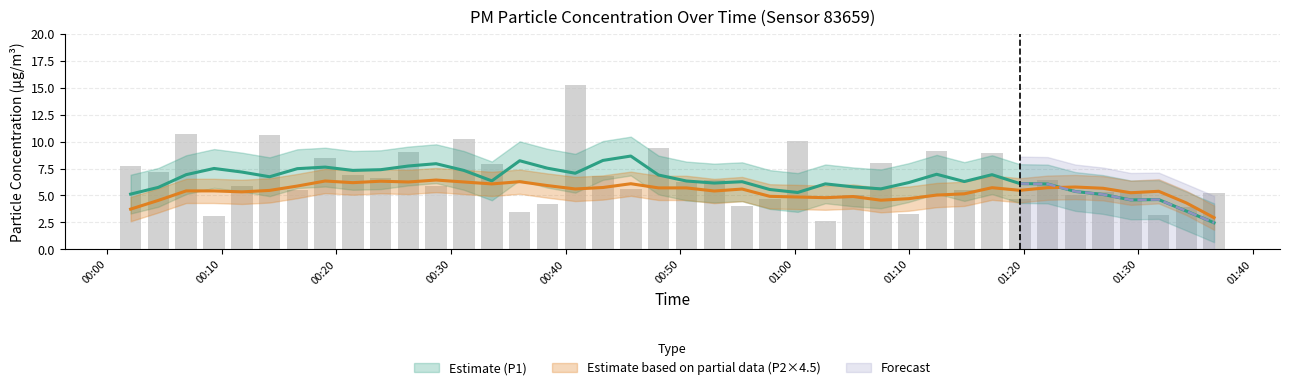

The value at 13 is 4.1. True or false?

False